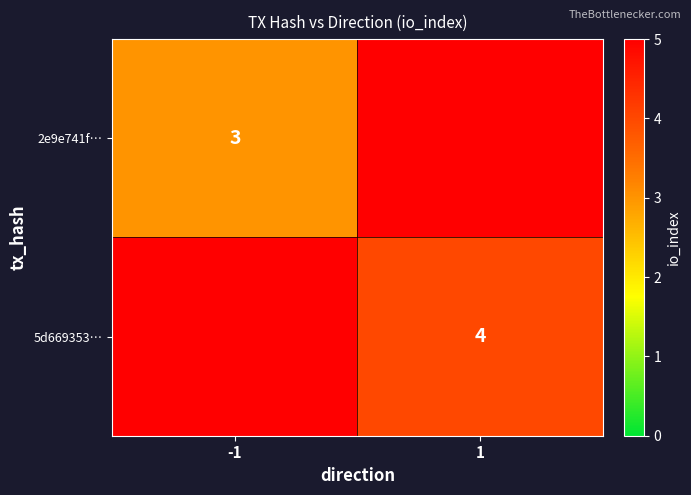

What is the sum of all 2e9e741f… values?

3